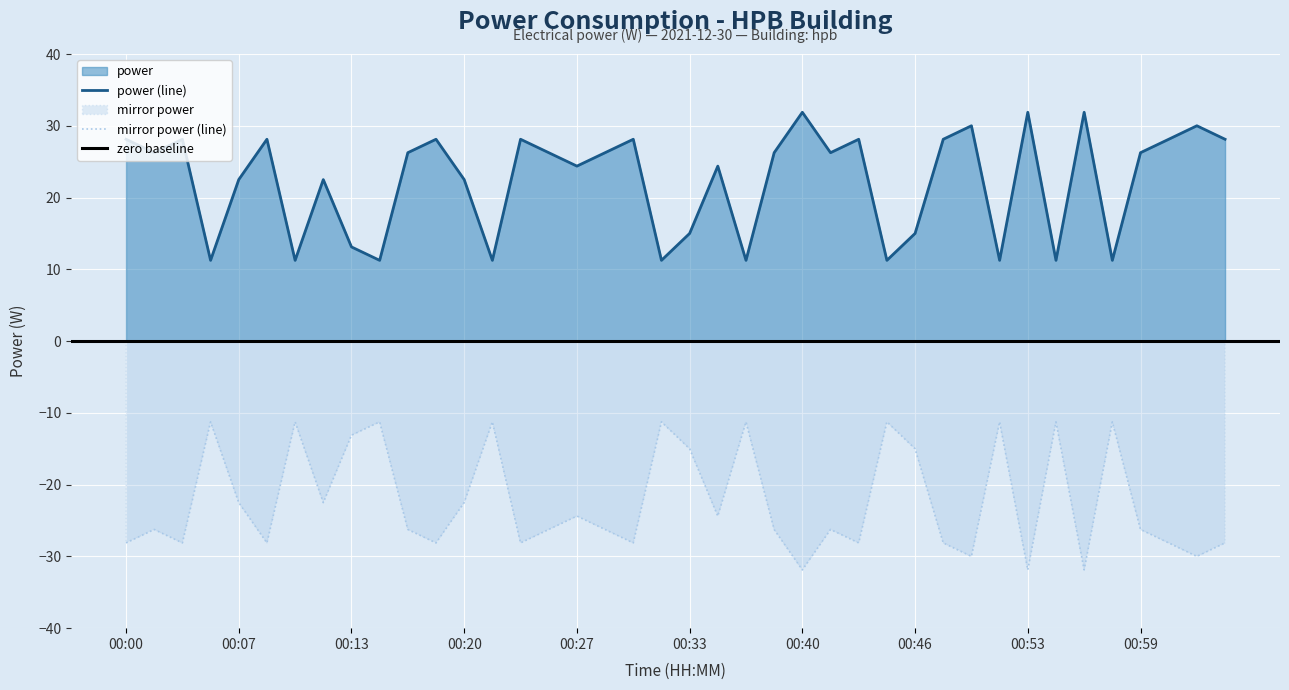

List the labels in order of value, smallest first.

00:05, 00:10, 00:14, 00:21, 00:32, 00:36, 00:45, 00:51, 00:54, 00:57, 00:13, 00:33, 00:46, 00:07, 00:12, 00:20, 00:27, 00:35, 00:02, 00:16, 00:25, 00:29, 00:38, 00:42, 00:59, 00:00, 00:04, 00:09, 00:18, 00:23, 00:31, 00:44, 00:48, 01:01, 01:05, 00:50, 01:03, 00:40, 00:53, 00:56